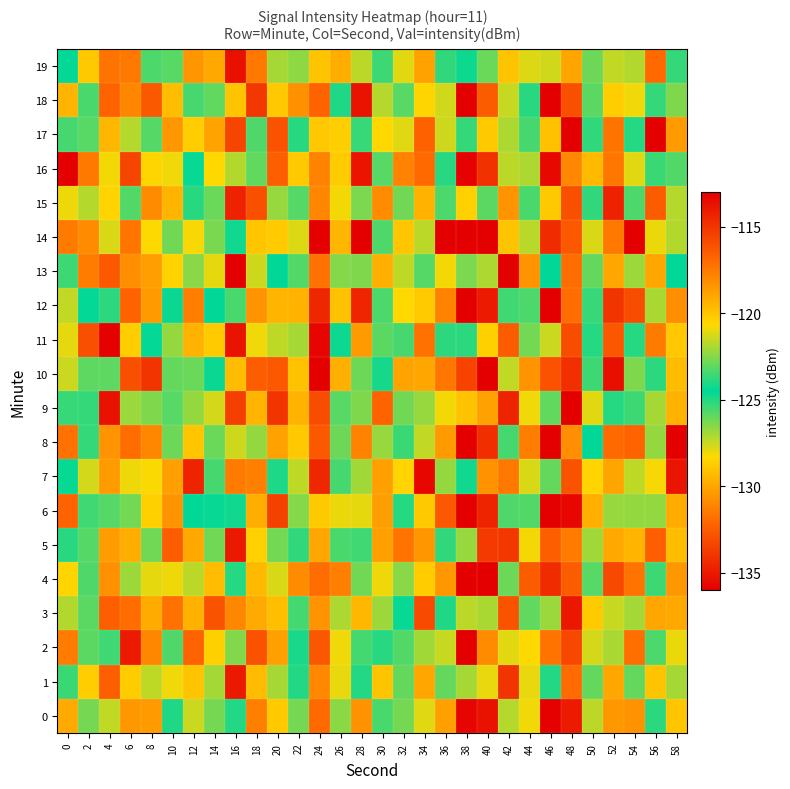

What is the greatest value displayed?

-113.0